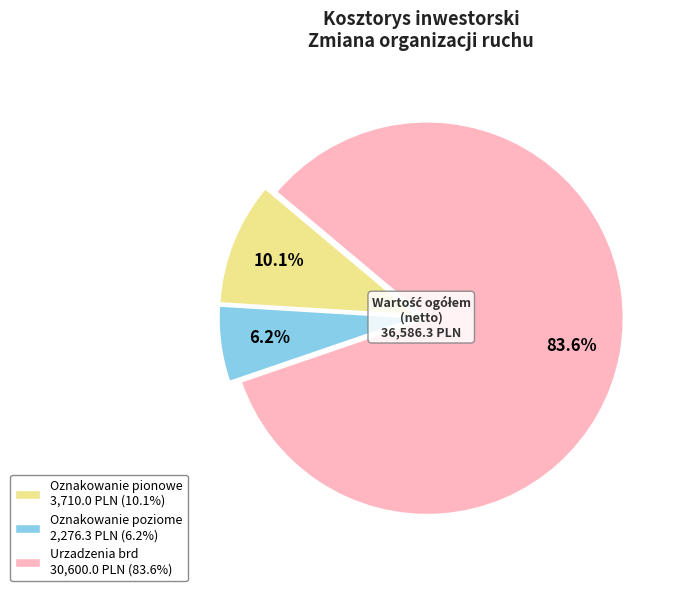

Rank the categories by value from lowest to highest.

Oznakowanie poziome, Oznakowanie pionowe, Urzadzenia brd